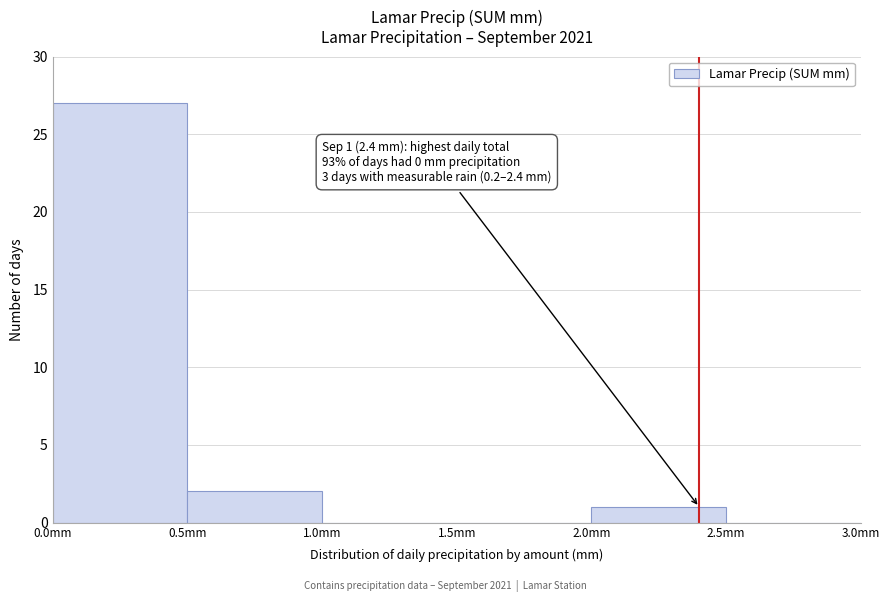

Over which range of the x-axis is the bar tallest?

0.0 to 0.5